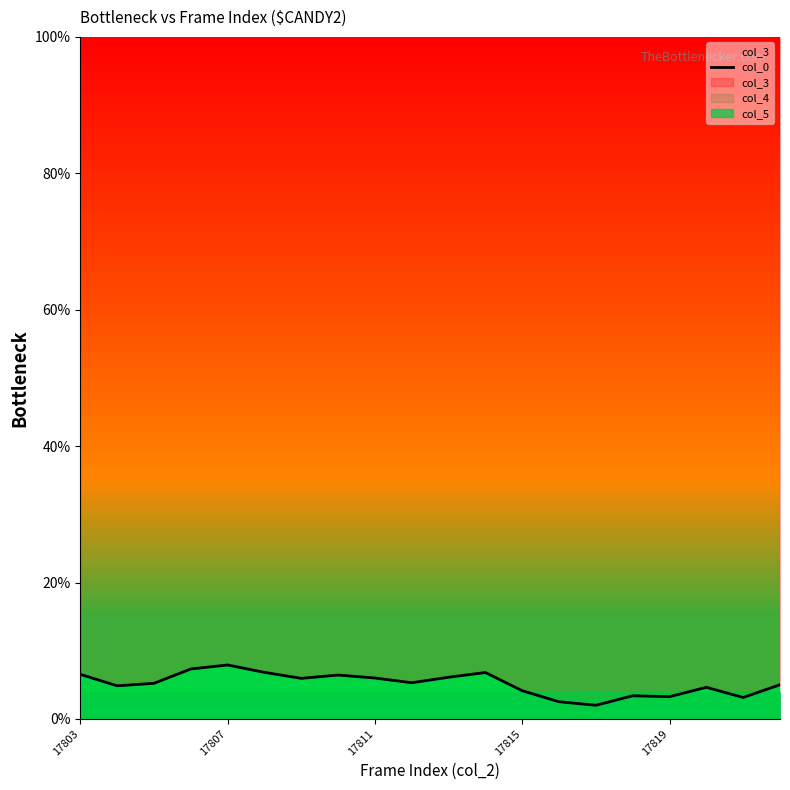

True or false: there are more than 1 points higher than both neighbors.

True